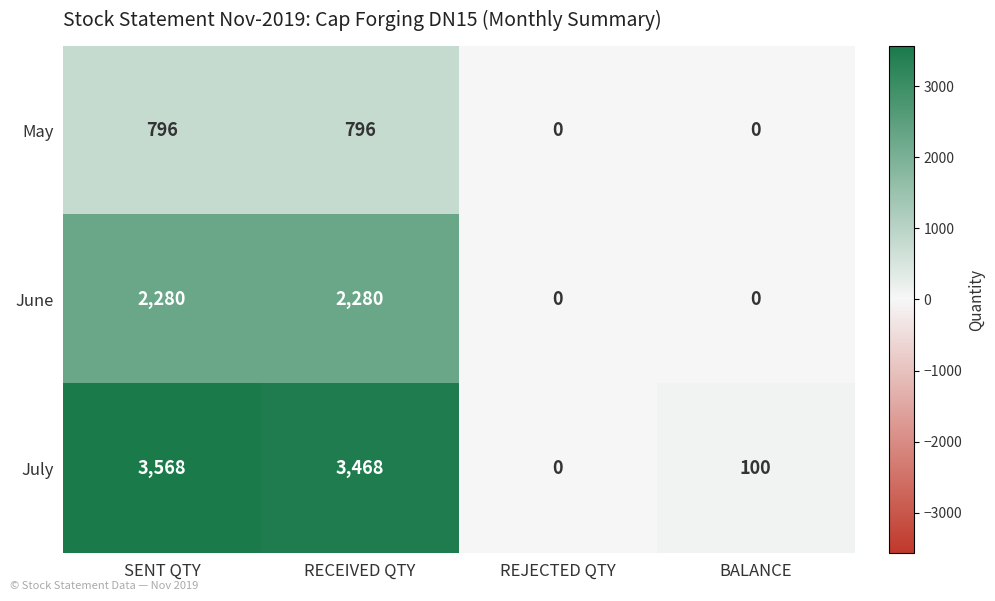

List the series in order of their peak value, lowest first.

May, June, July